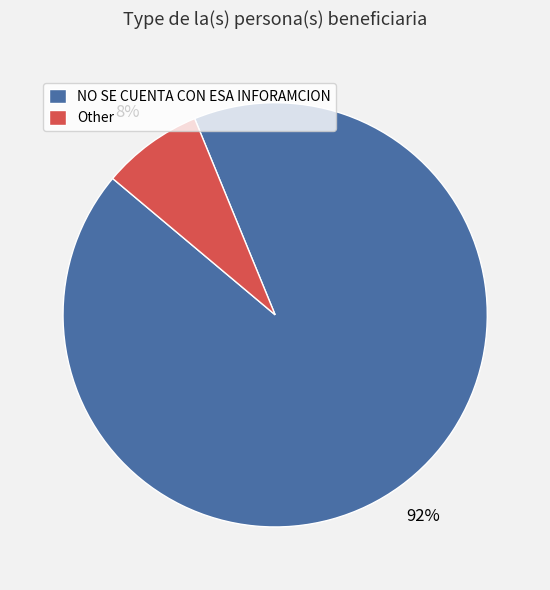

To the nearest percent, what is the average slice percentage?

50%